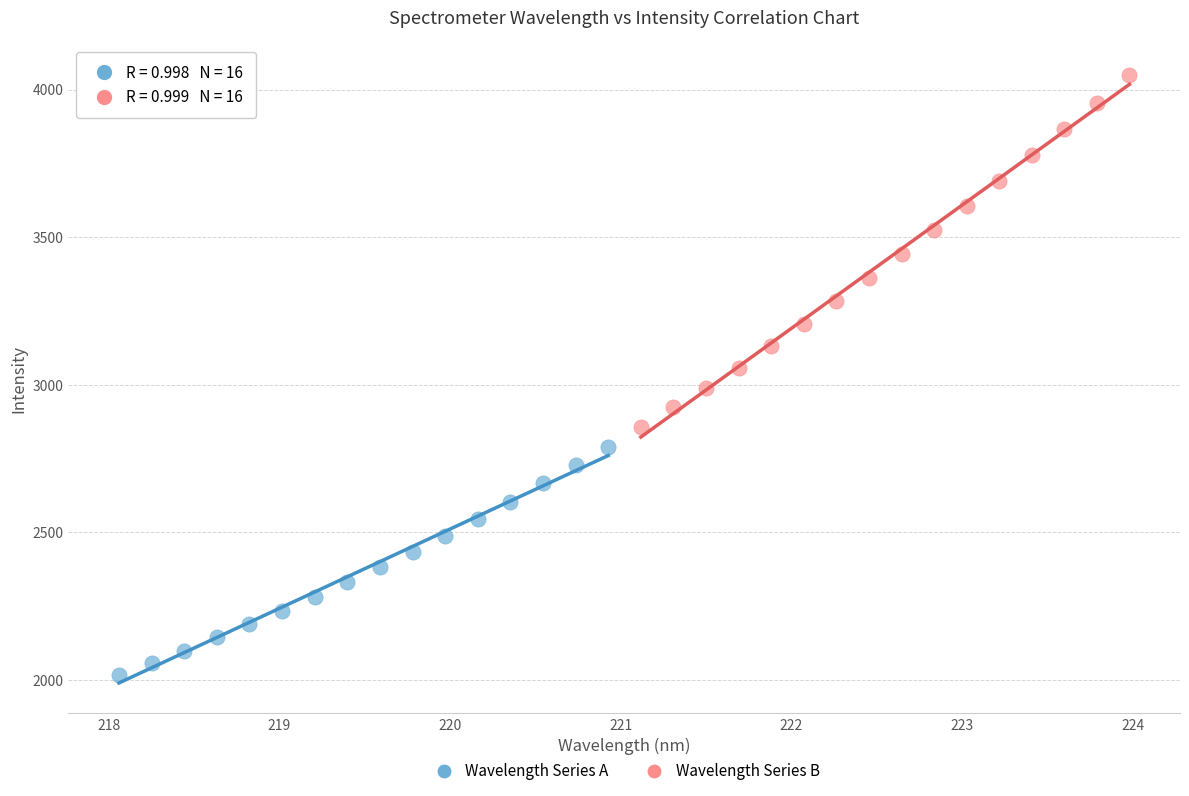

Which series has the widest spread of Y values?

Wavelength Series B